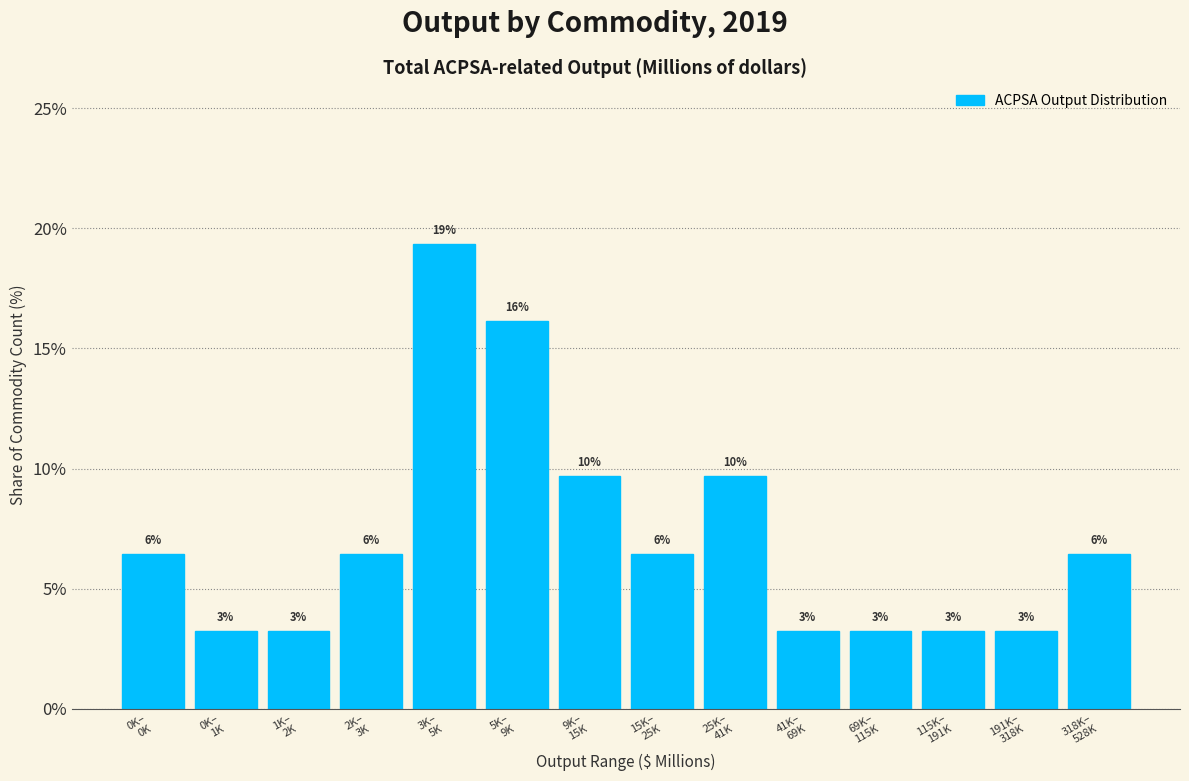

How many bars are there in total?

14